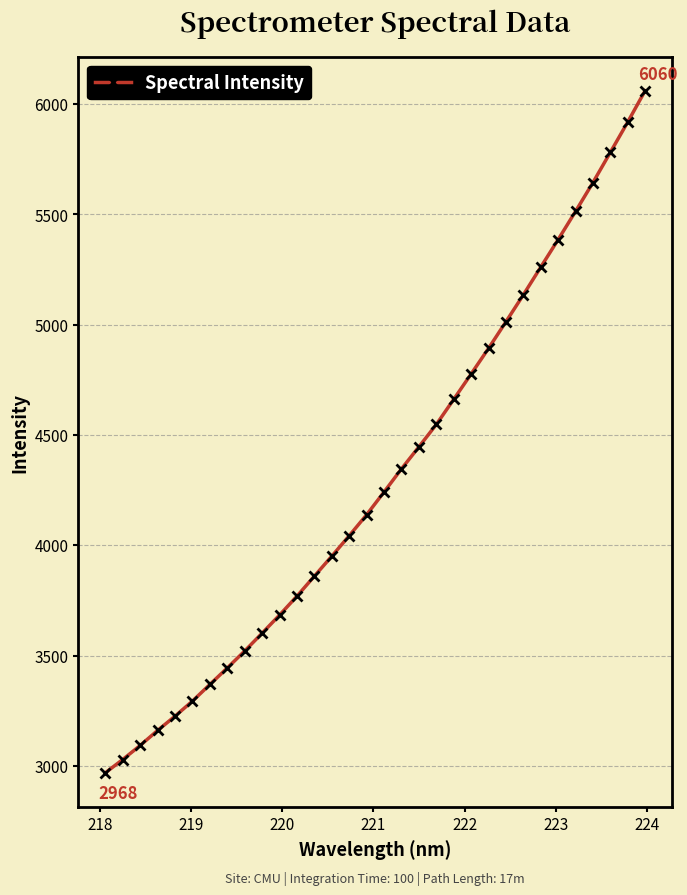

What is the value of the 6th point from the left?

3293.5